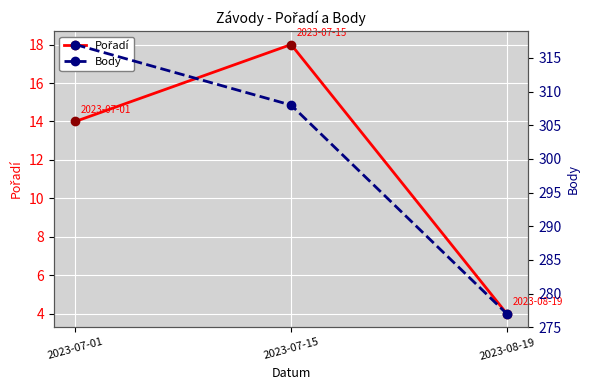

What is the smallest value displayed?

4